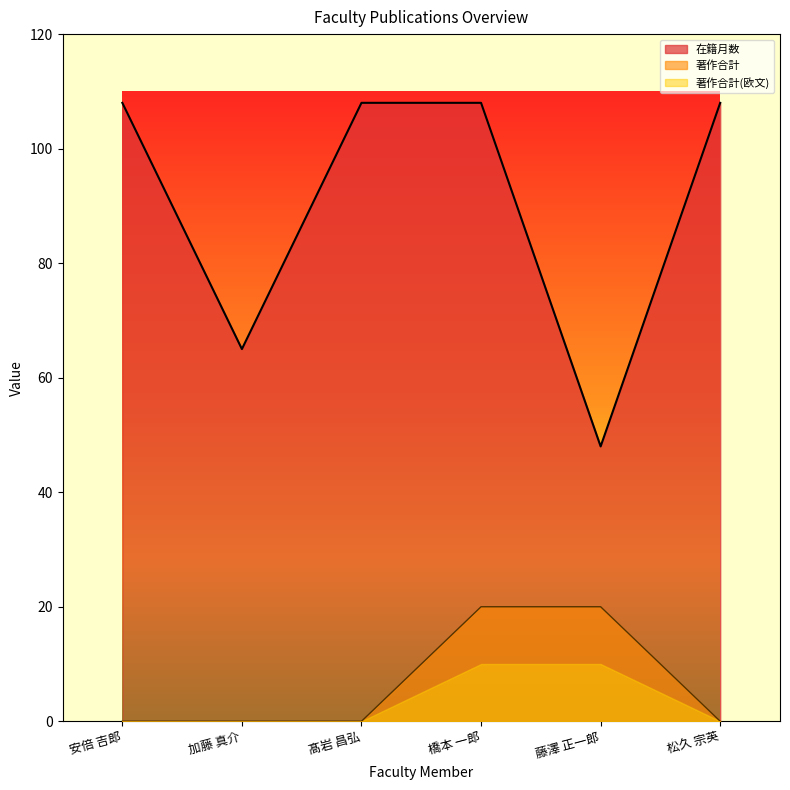

Is it true that 在籍月数 equals 108 at 髙岩 昌弘?

True